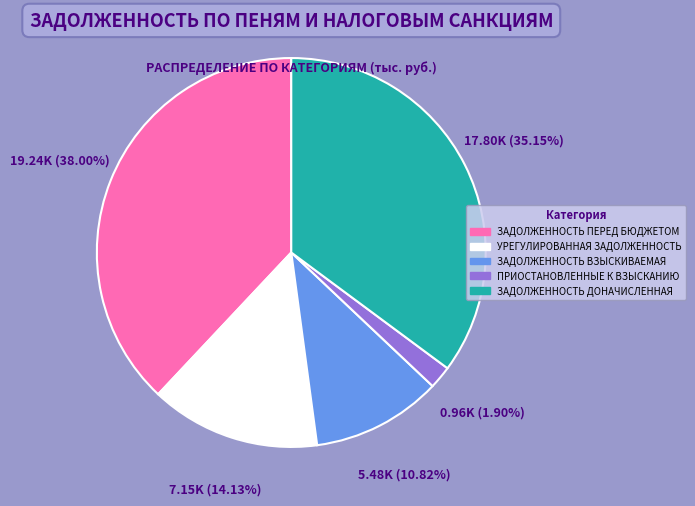

What percentage is NOT represented by ЗАДОЛЖЕННОСТЬ ПЕРЕД БЮДЖЕТОМ?

62.0%